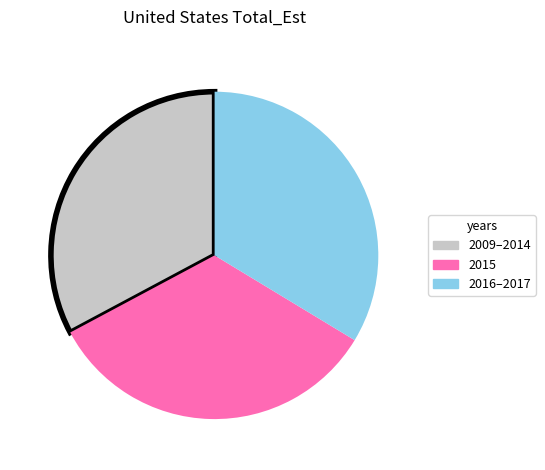

Do 2015 and 2009–2014 together represent more than half of the pie?

Yes